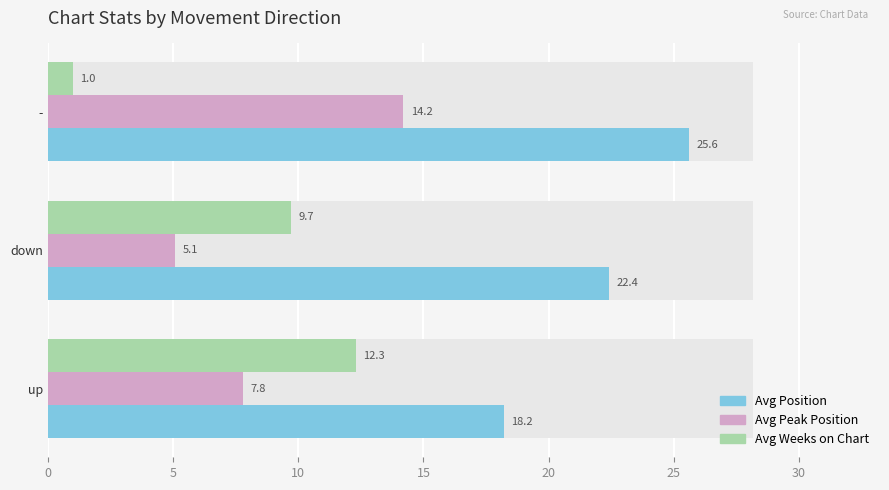

What are all the series names shown in the legend?

Avg Position, Avg Peak Position, Avg Weeks on Chart